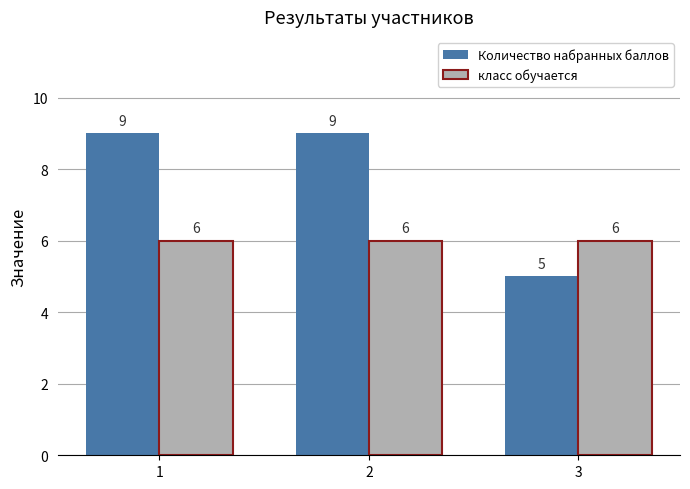

Reading left to right, list all the values displayed in this chart.

Количество набранных баллов: 1=9	2=9	3=5
класс обучается: 1=6	2=6	3=6